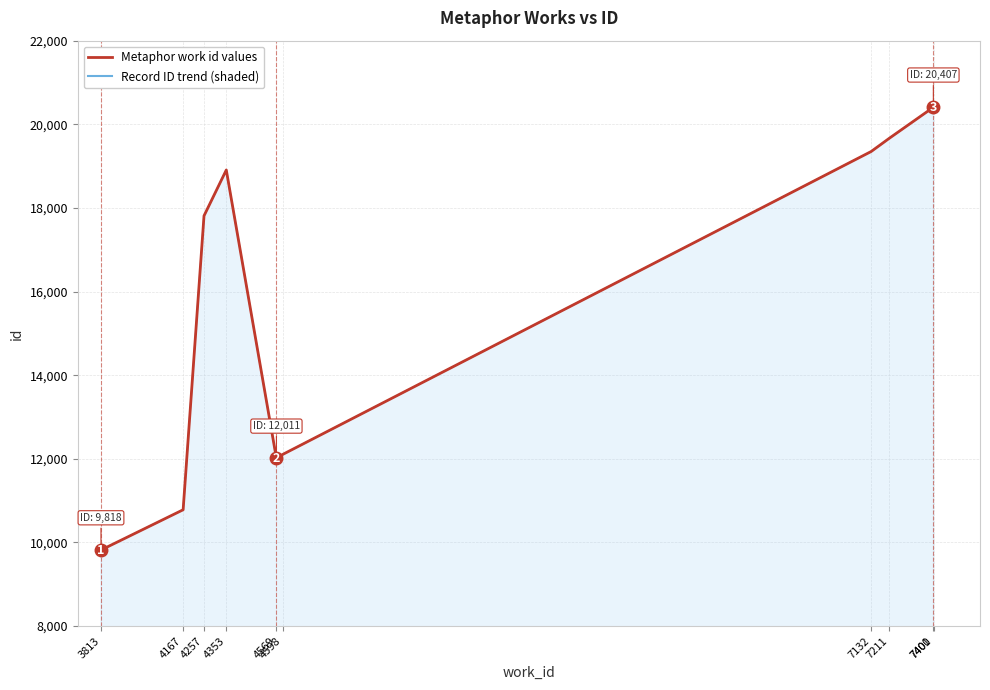

What is the difference between the Metaphor work id values values at 7132 and 4167?

8568